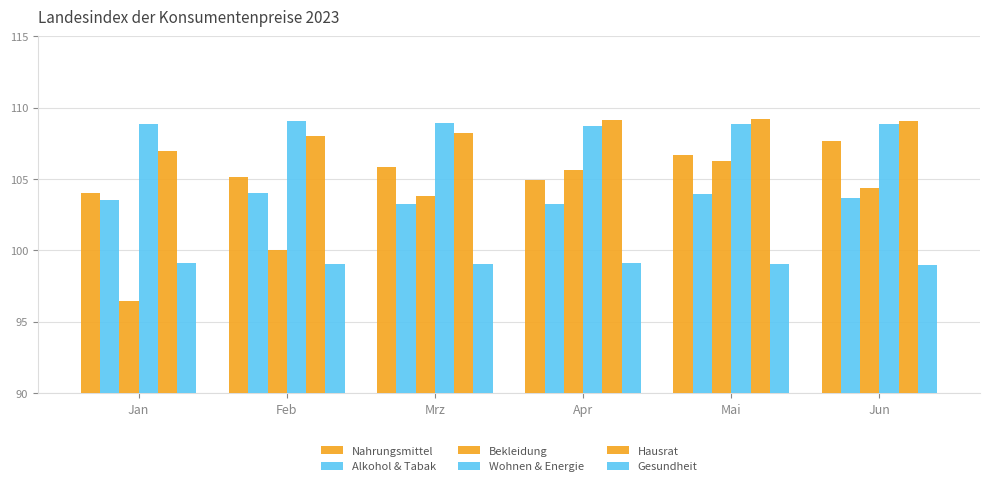

Count the number of categories in the chart.

6